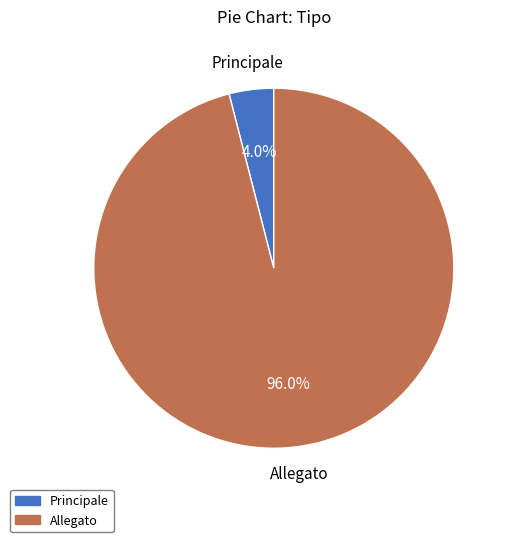

Count the number of slices in the pie.

2